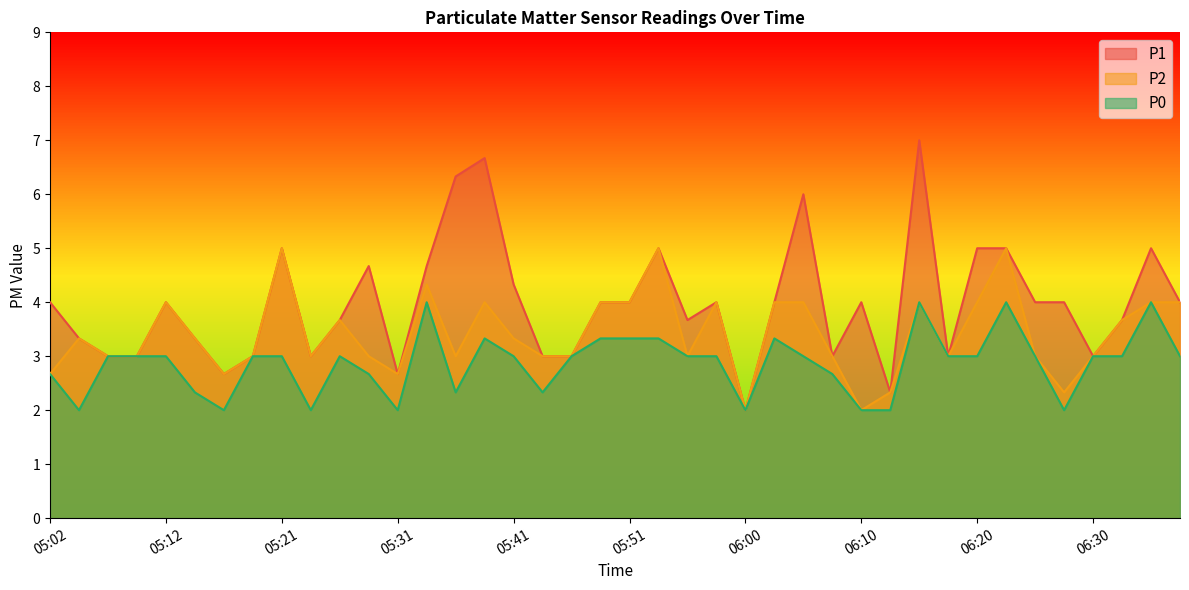

True or false: P2 and P0 cross at least once.

False